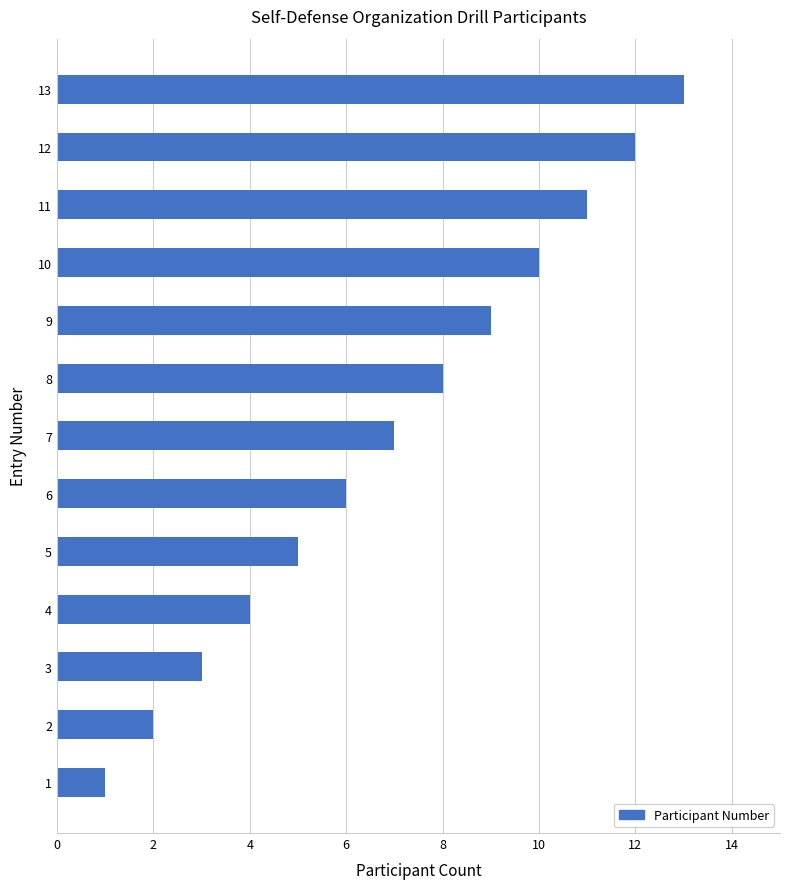

List the labels in order of value, smallest first.

1, 2, 3, 4, 5, 6, 7, 8, 9, 10, 11, 12, 13